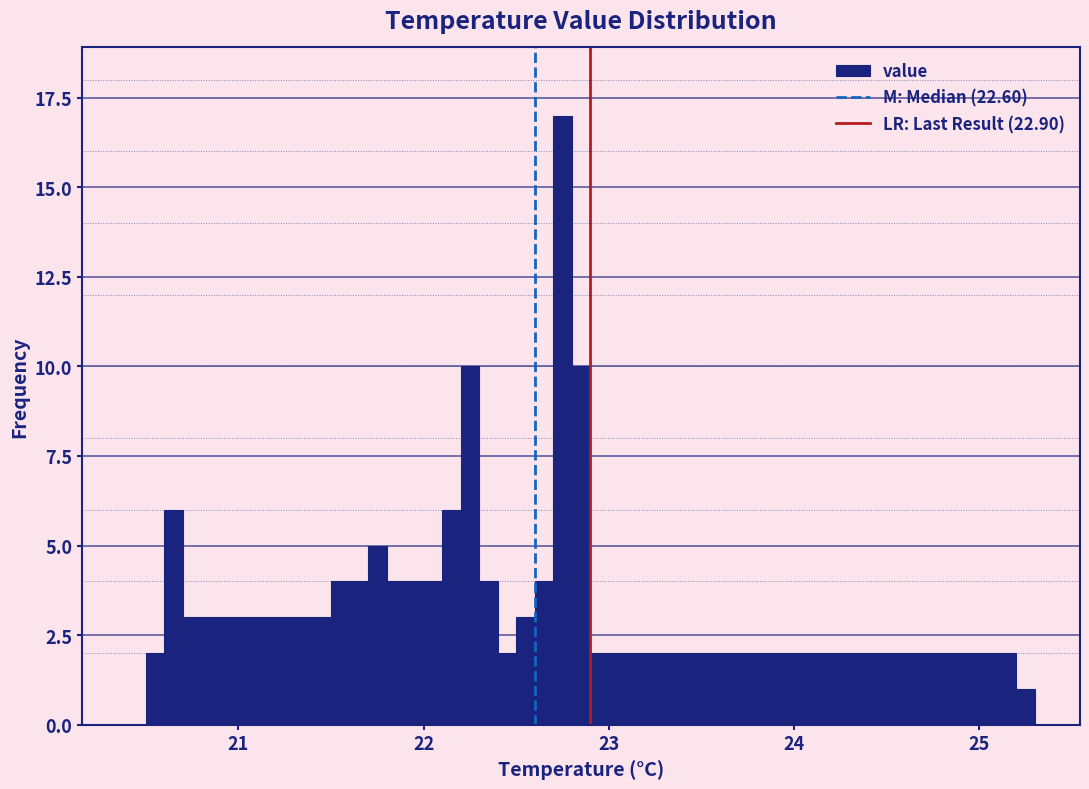

Around what value on the x-axis is the tallest bar? Give the approximate position of its centre, as read against the axis.

22.8